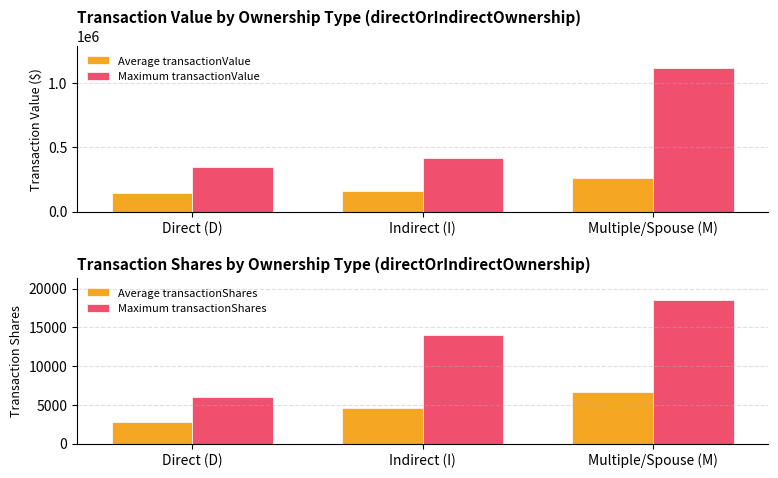

What position from the left is Multiple/Spouse (M)?

3